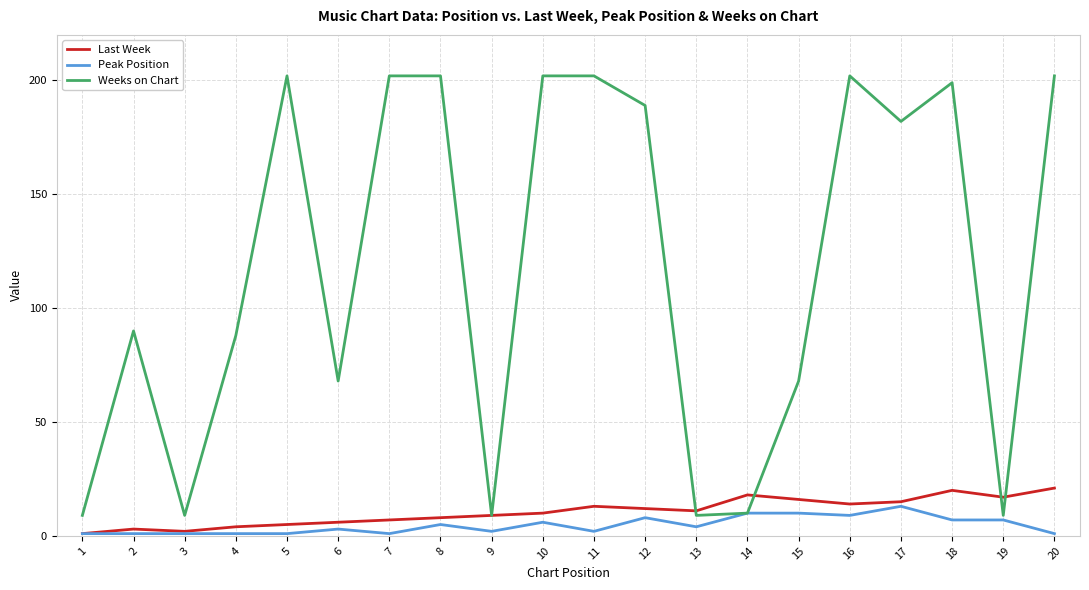

Which series has the largest total across all categories?

Weeks on Chart